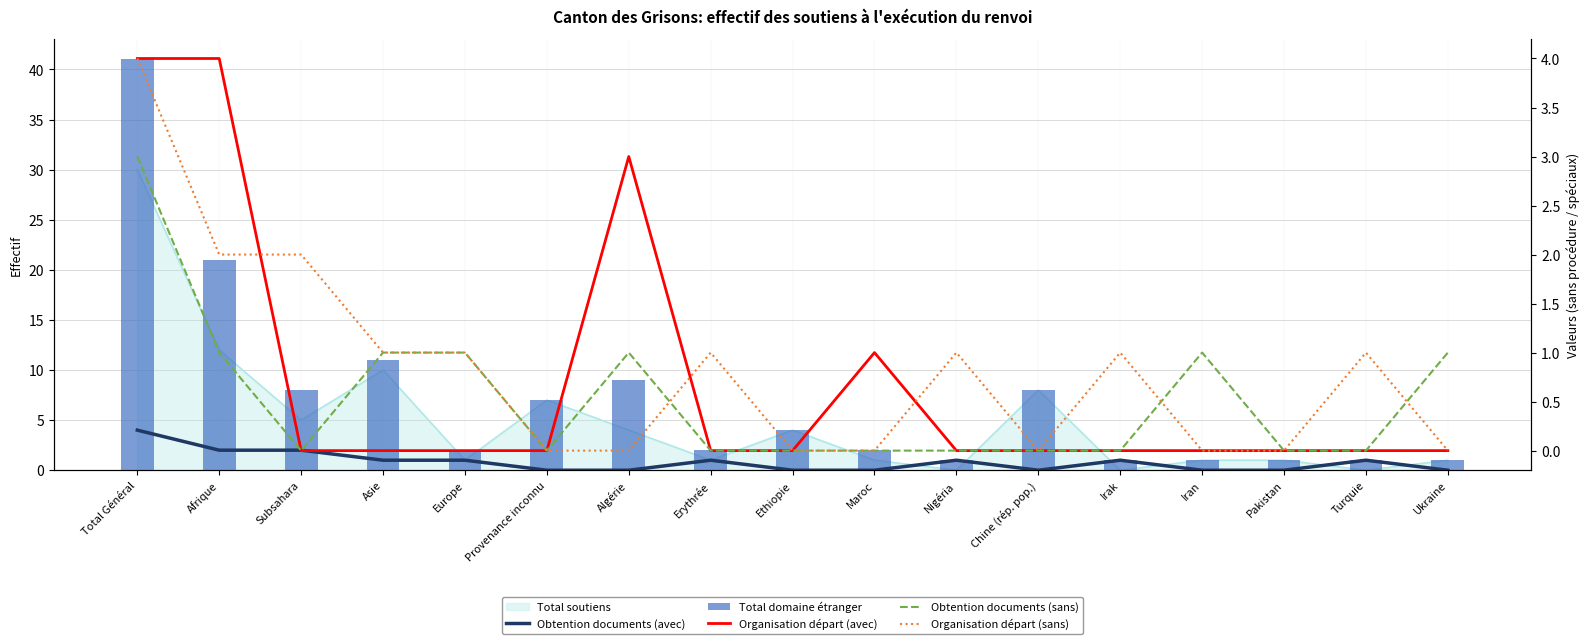

Rank the categories by Obtention documents (avec) value from lowest to highest.

Provenance inconnu, Algérie, Ethiopie, Maroc, Chine (rép. pop.), Iran, Pakistan, Ukraine, Asie, Europe, Erythrée, Nigéria, Irak, Turquie, Afrique, Subsahara, Total Général